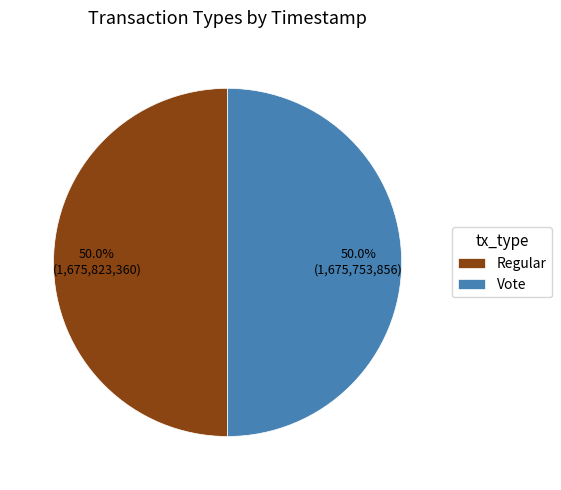

What percentage do Regular and Vote together represent?

100.0%